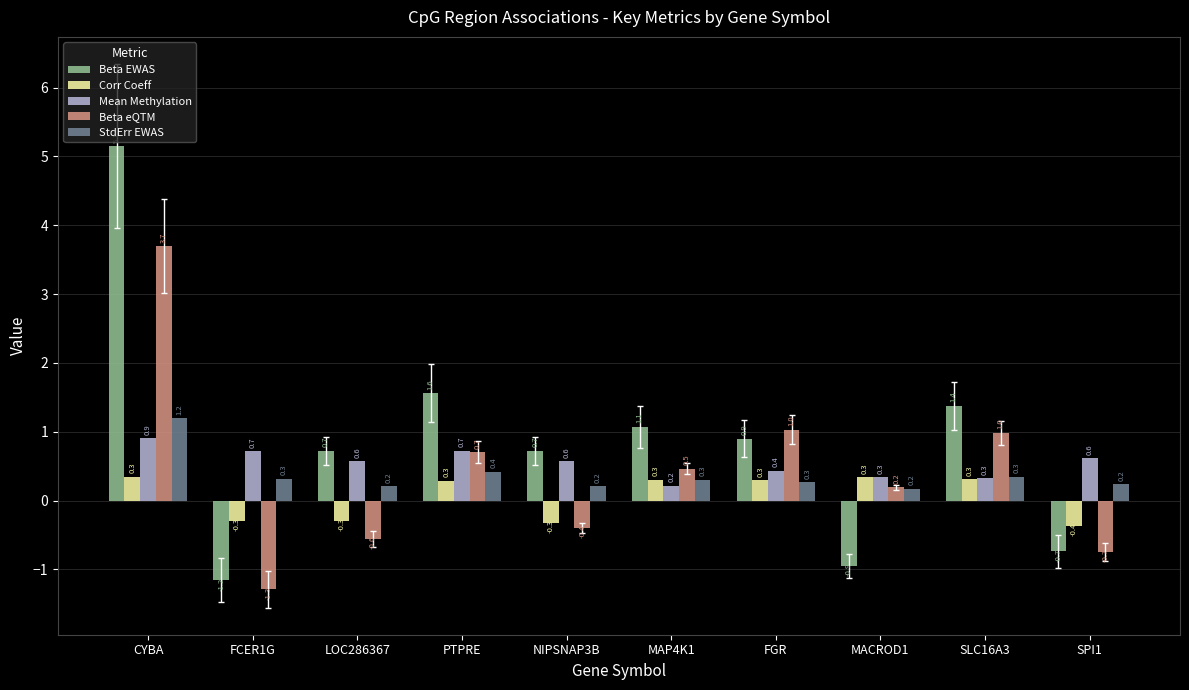

What is the average value of the Beta eQTM series?

0.4